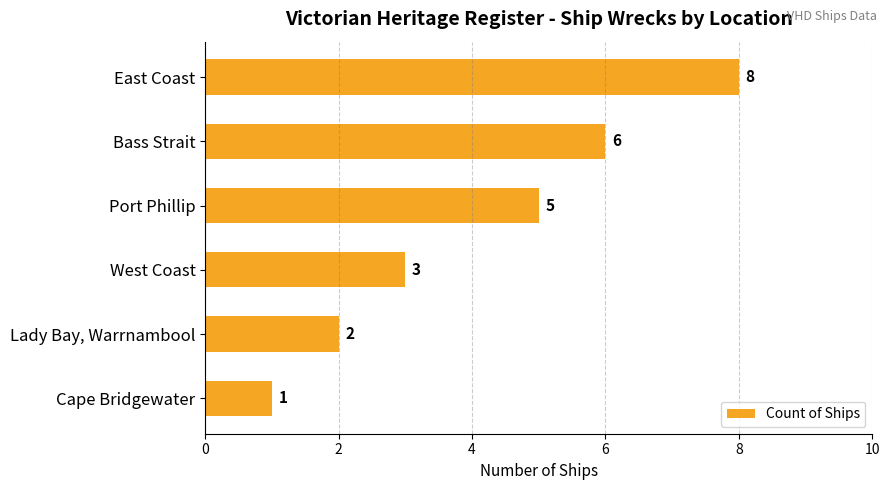

What is the greatest value displayed?

8